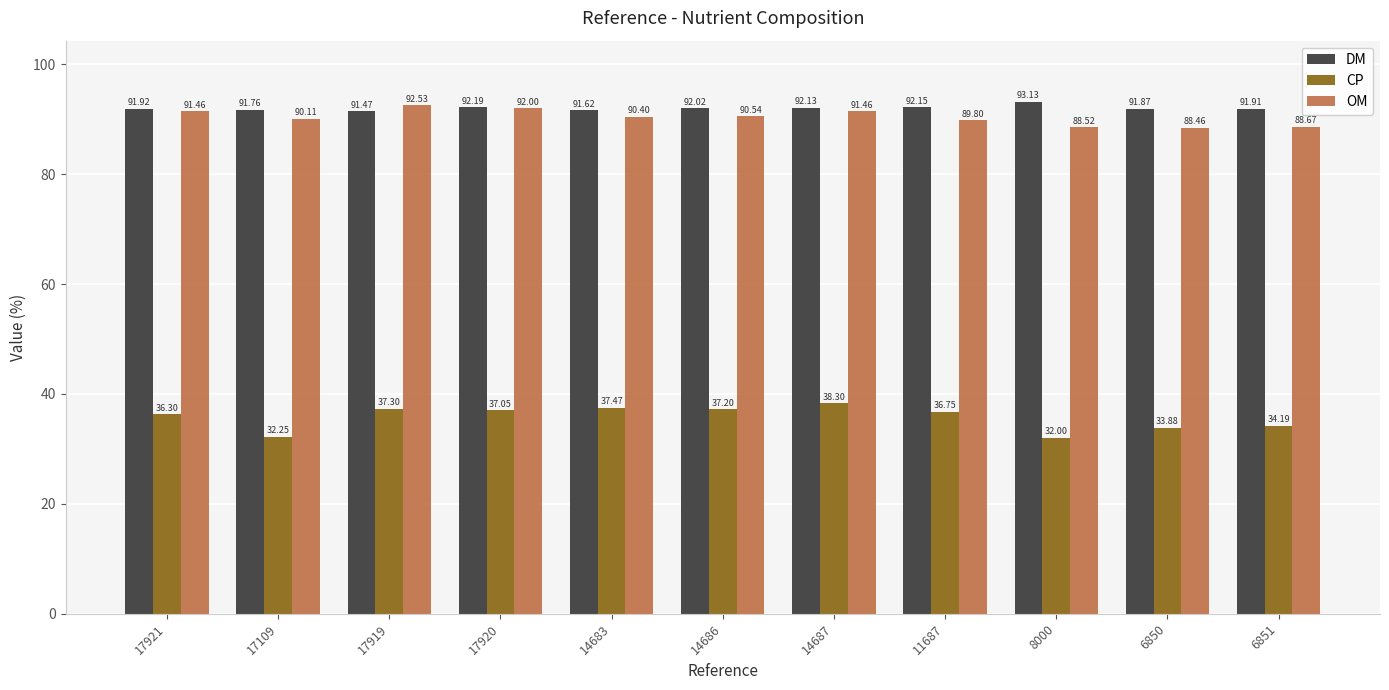

True or false: CP has a value of 51.8 at 14687.

False